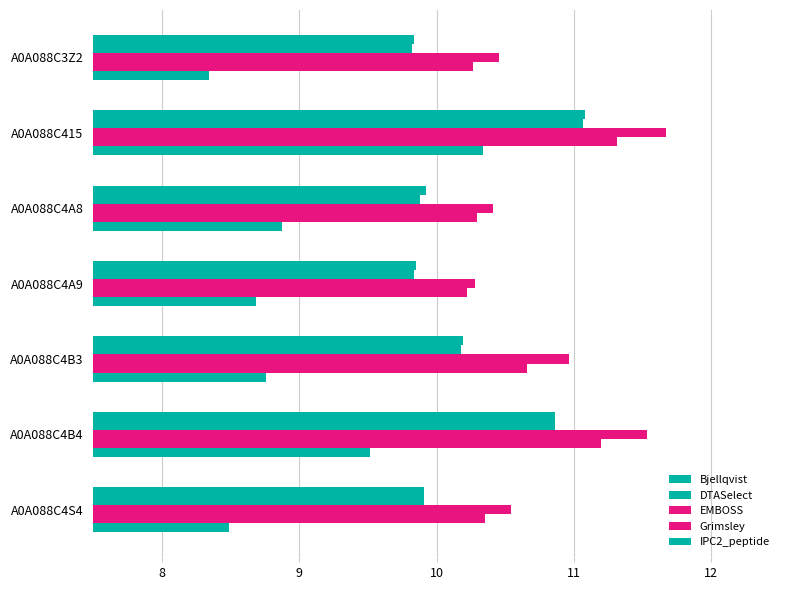

Rank the series by their maximum value, from lowest to highest.

IPC2_peptide, DTASelect, Bjellqvist, Grimsley, EMBOSS